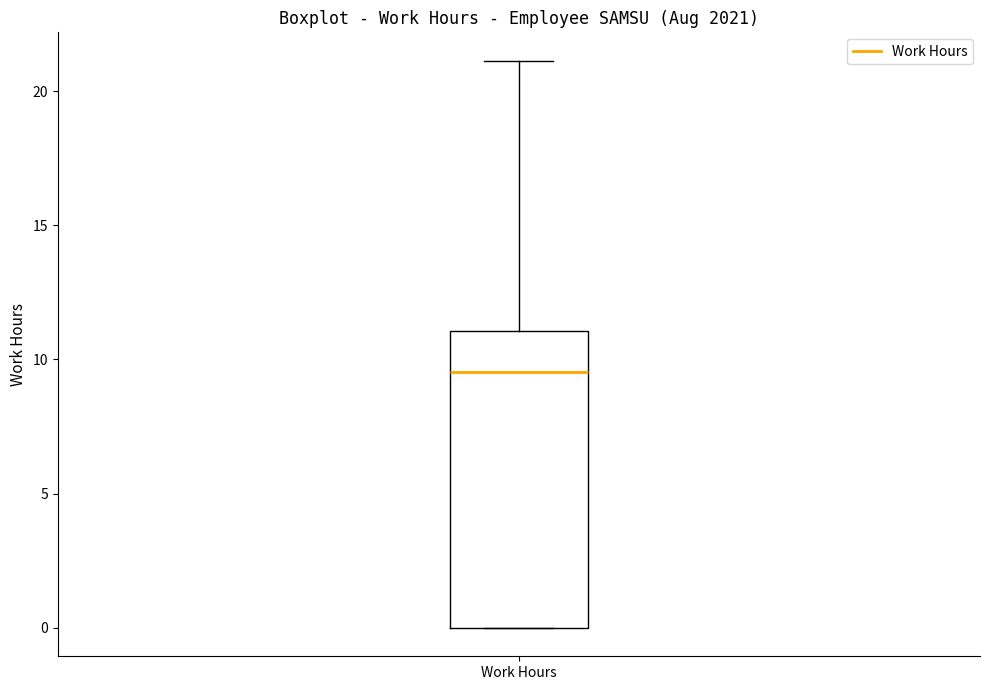

Transcribe this box plot: give where the median line is, the range the box spans, and where the two whiskers end, as read against the y-axis. The values are not printed on the chart, so give them approximately, as read against the axis.

median 9.5, box 0.0 to 11.0, whiskers 0.0 to 21.0